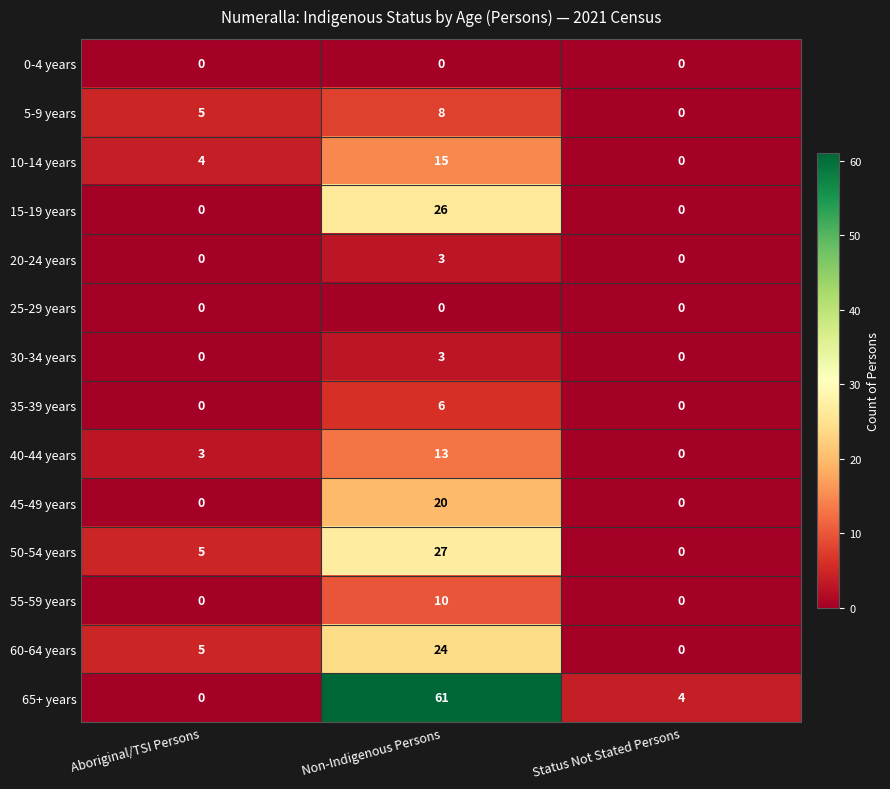

The 10-14 years series shows 6 at Aboriginal/TSI Persons. True or false?

False